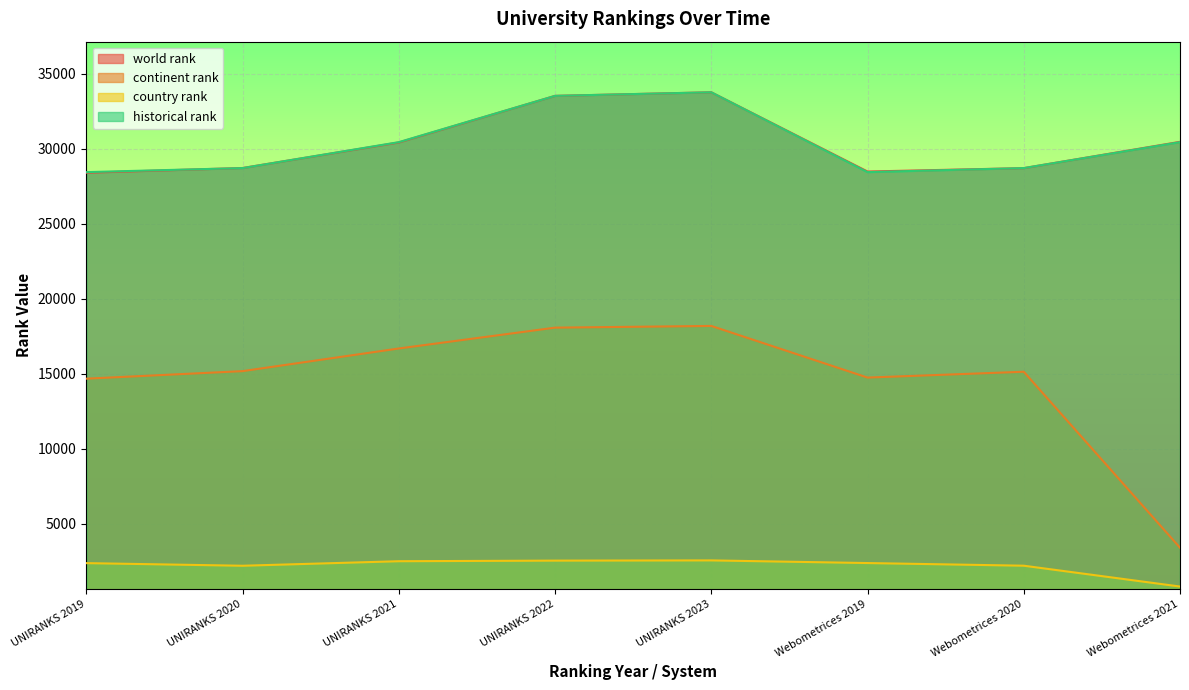

The continent rank series shows 16670.0 at UNIRANKS 2021. True or false?

True